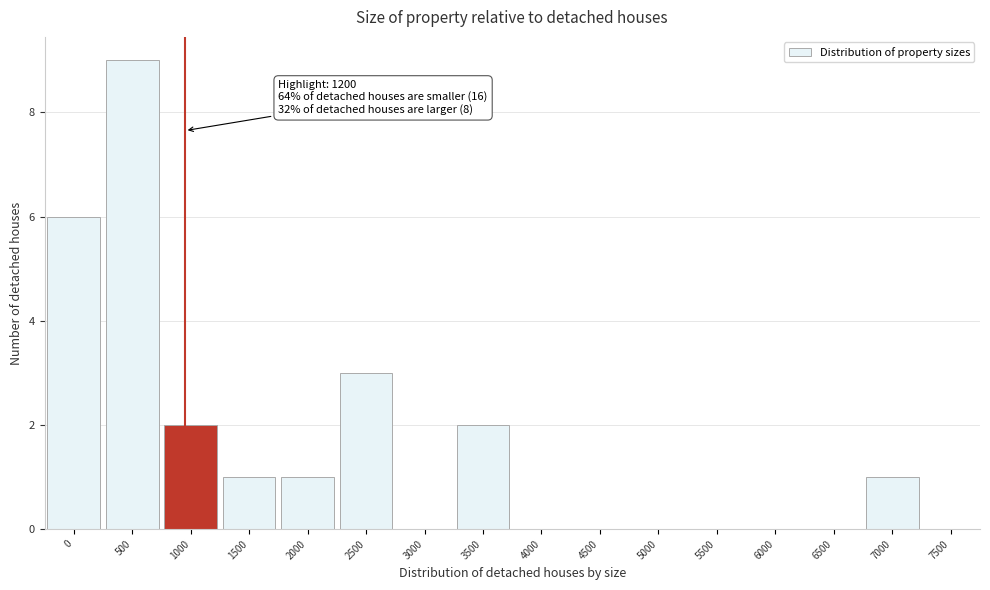

Reading left to right, transcribe all the data shown in this chart.

0=6	500=9	1000=2	1500=1	2000=1	2500=3	3000=0	3500=2	4000=0	4500=0	5000=0	5500=0	6000=0	6500=0	7000=1	7500=0